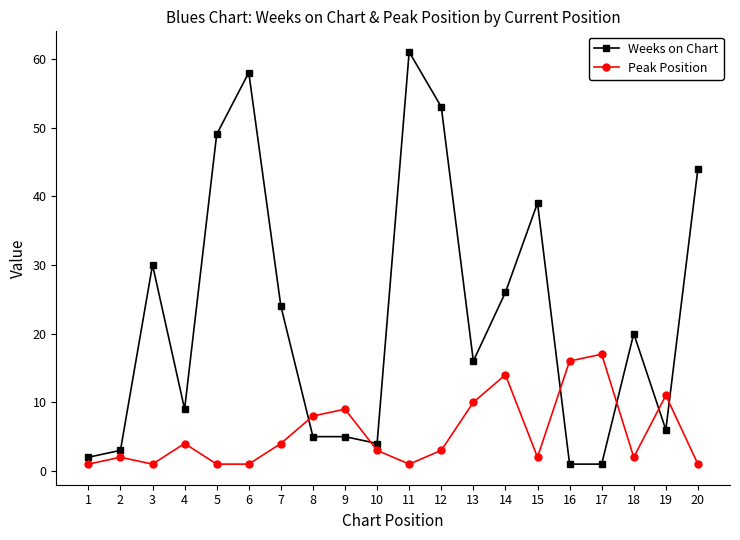

At which category does Weeks on Chart reach its first local peak?

3